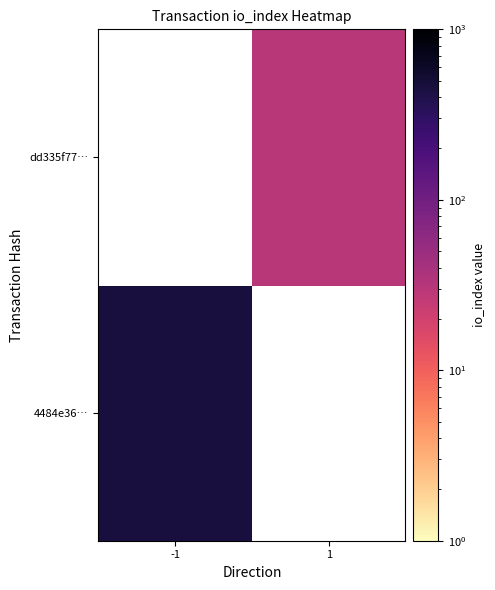

How many positive values does the 4484e36… series have?

1